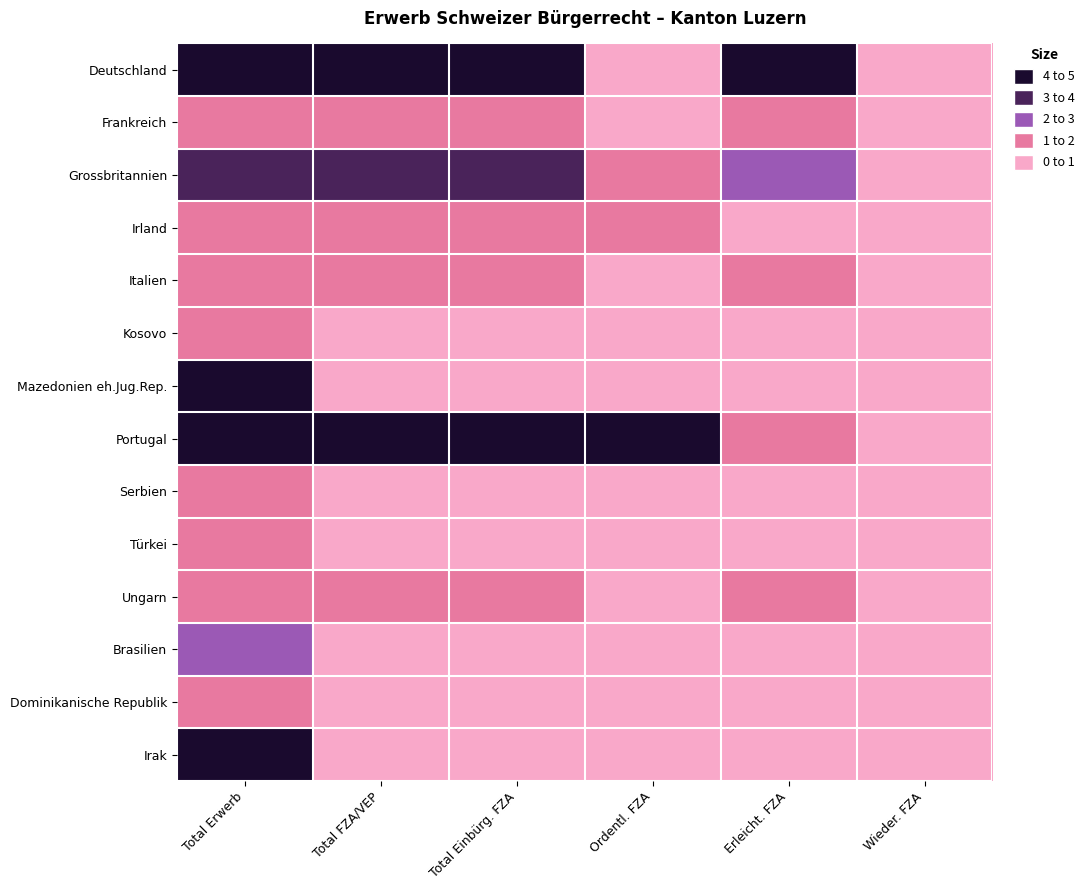

How many categories are shown in the chart?

6